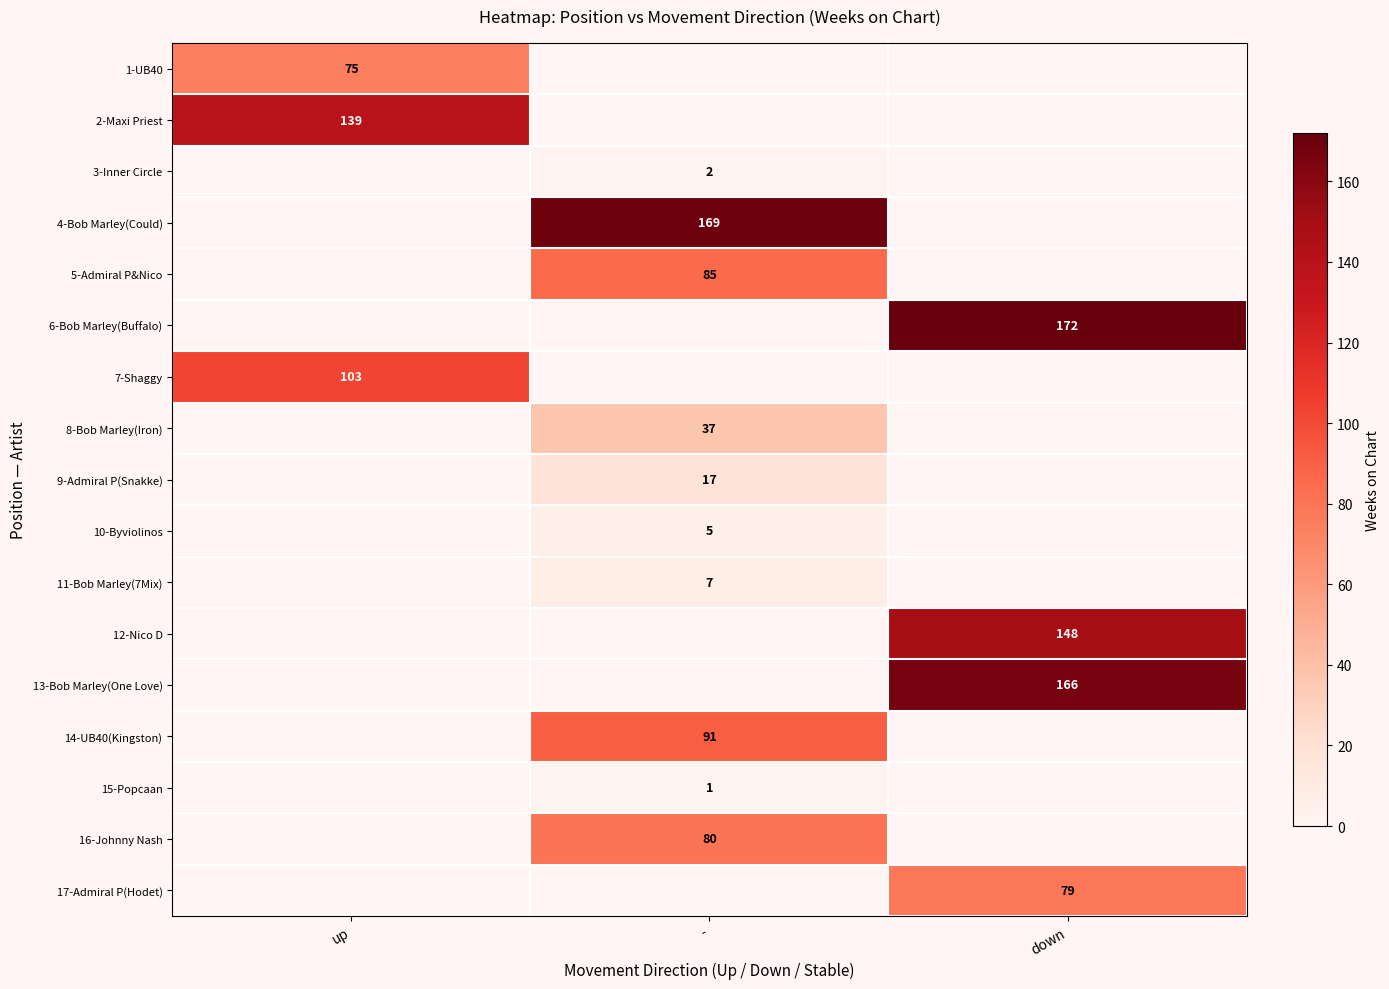

The 2-Maxi Priest series shows 139 at up. True or false?

True